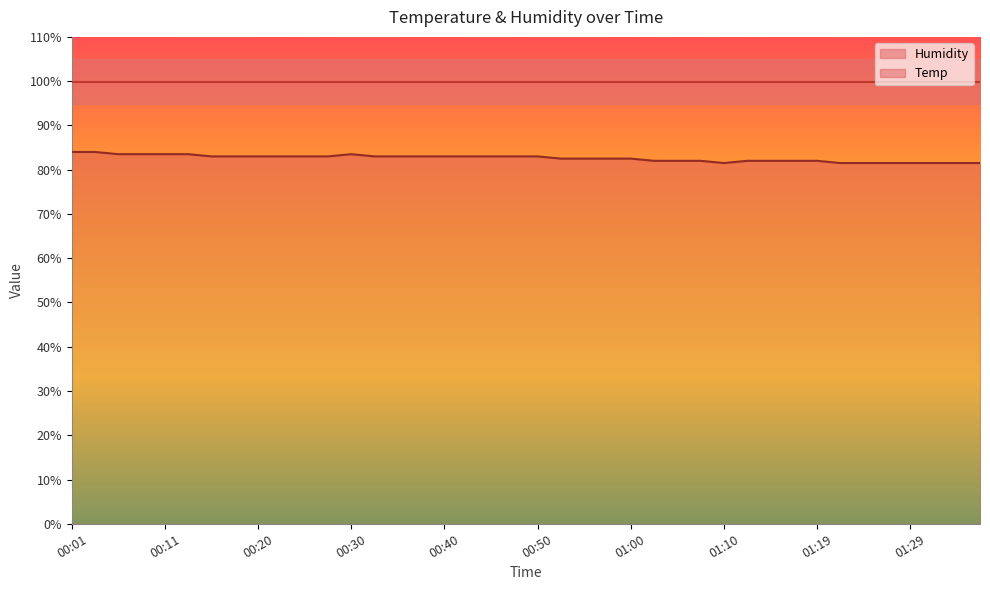

True or false: the data shows 82.5 at 00:57.

True